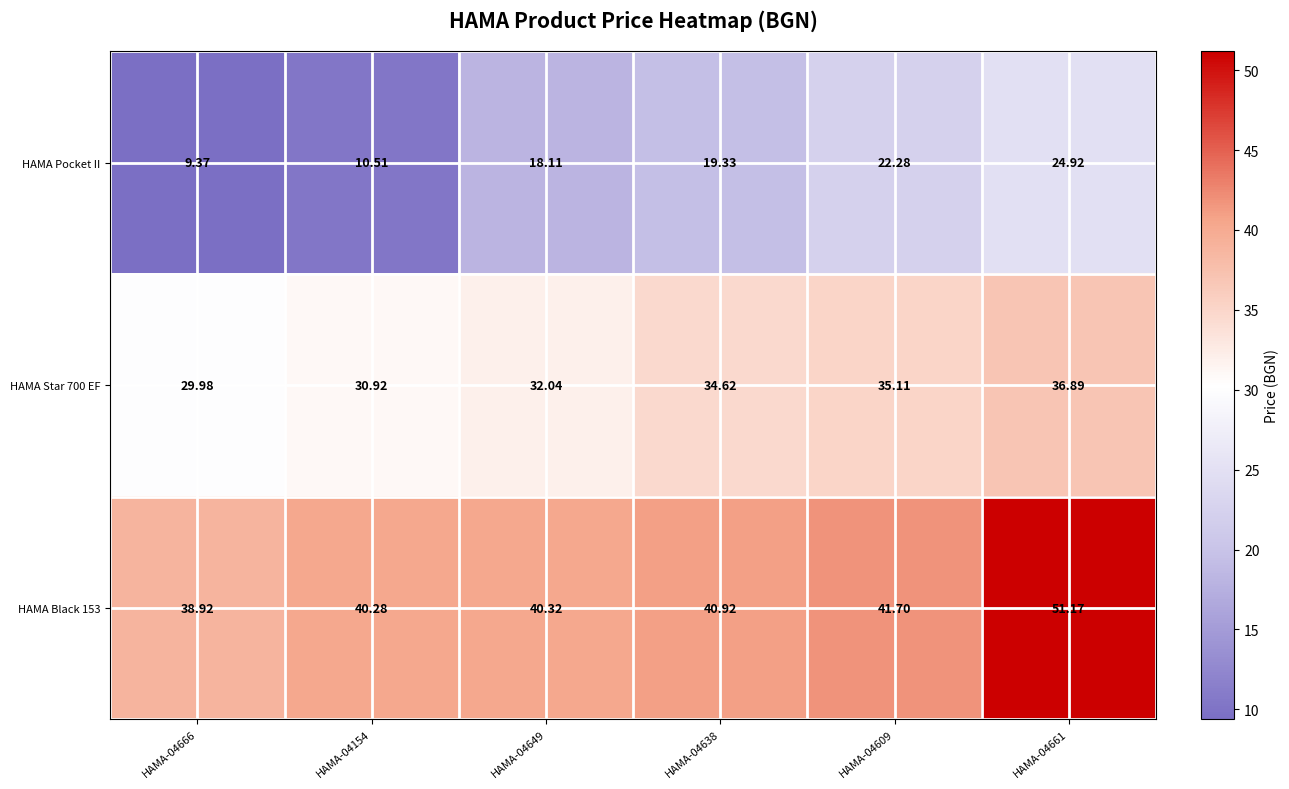

How many categories are shown in the chart?

6